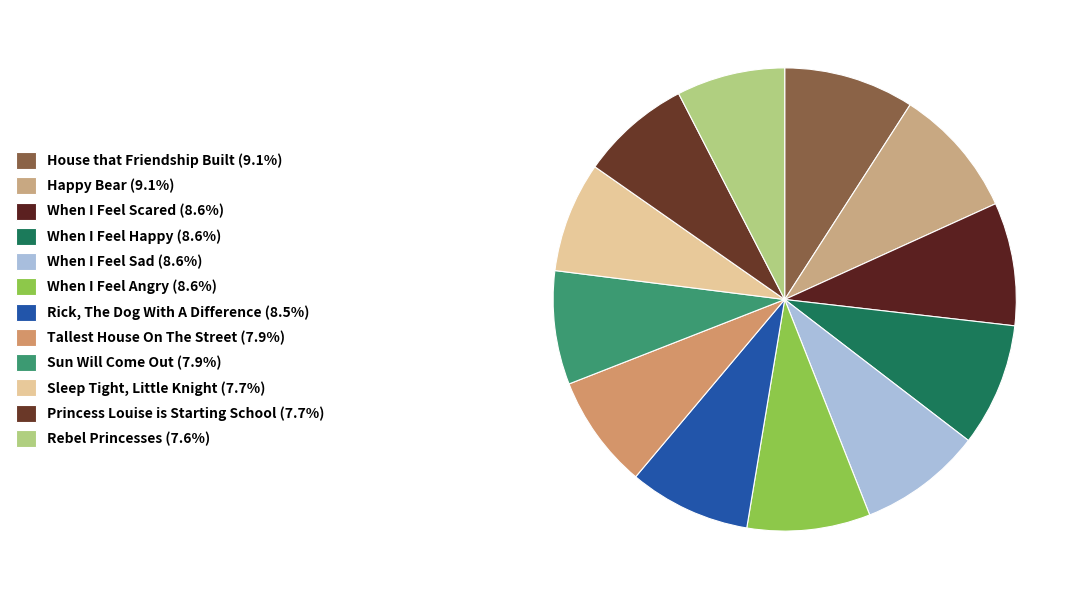

How many segments does this pie chart have?

12